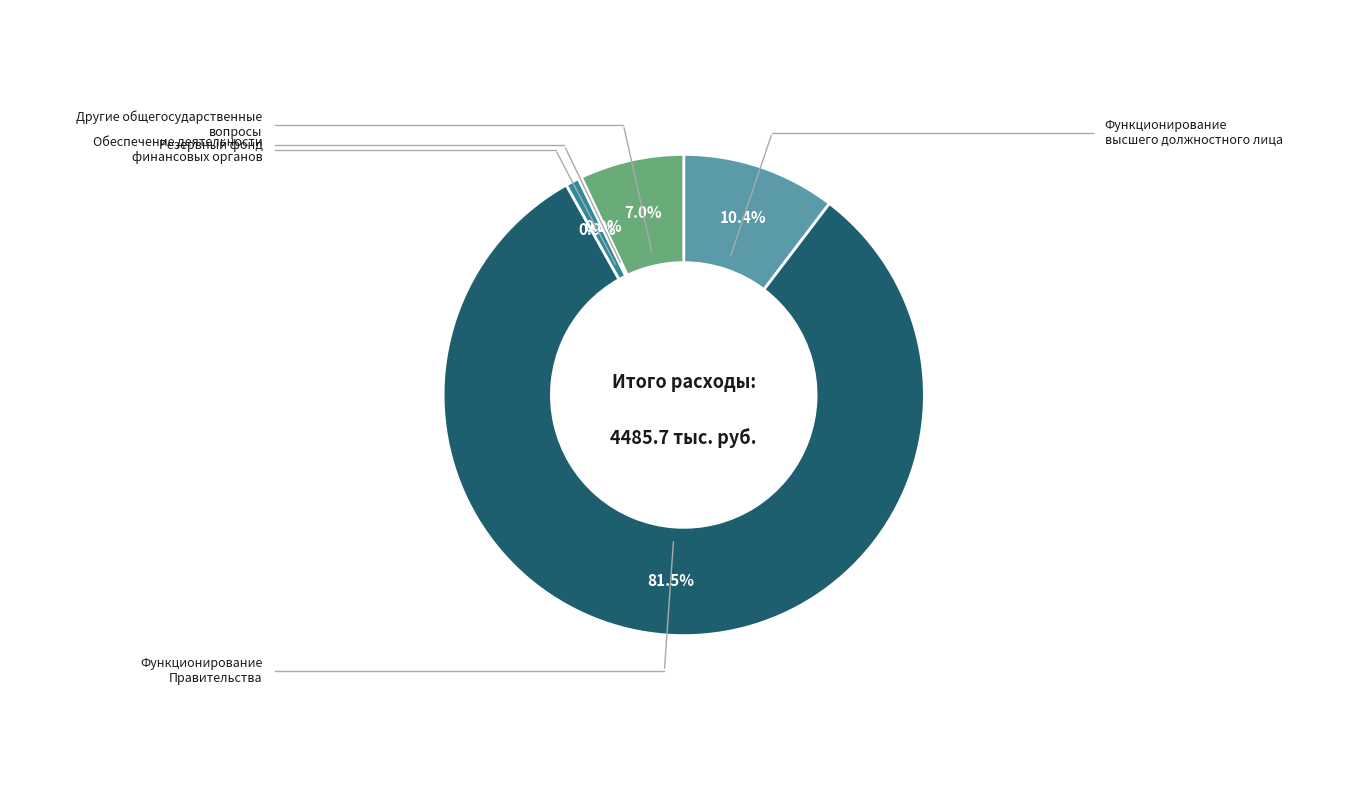

Is there any slice that represents more than half of the pie?

Yes